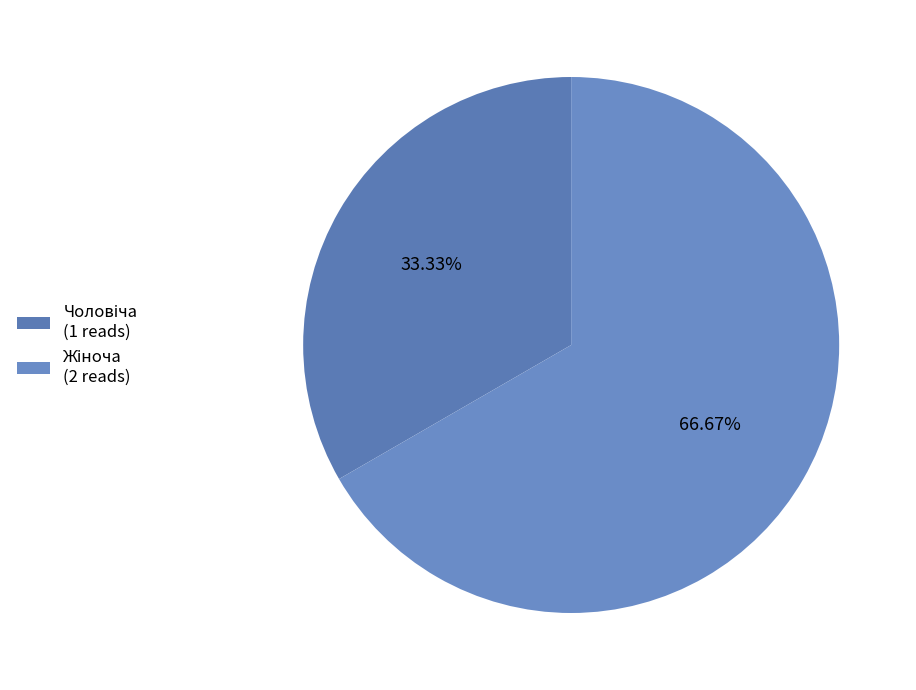

The Чоловіча slice represents 33% of the pie. True or false?

True